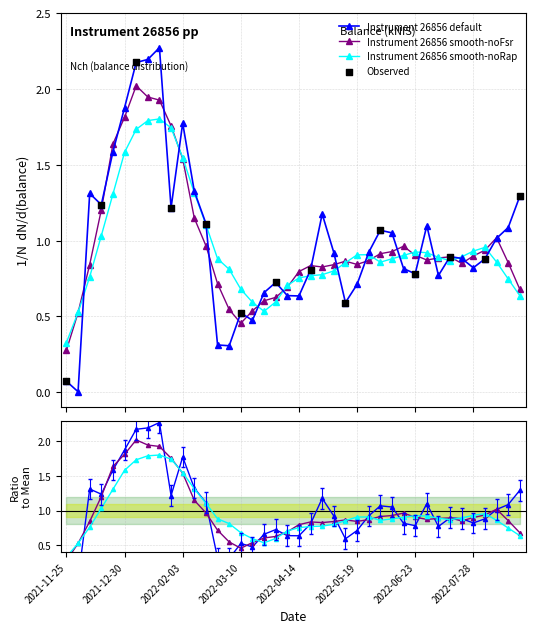

Which has a higher value, 2022-04-28 or 2022-04-07?

2022-04-28